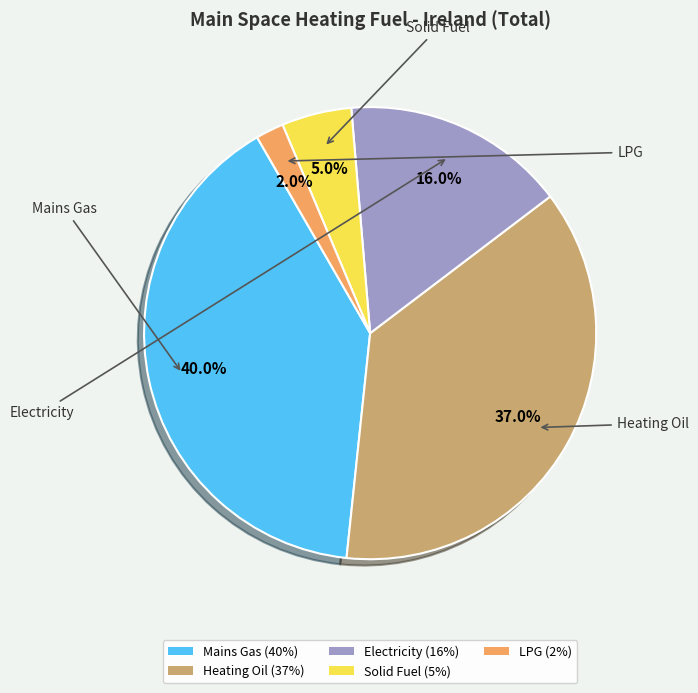

Is the sum of Mains Gas and Heating Oil greater than half?

Yes